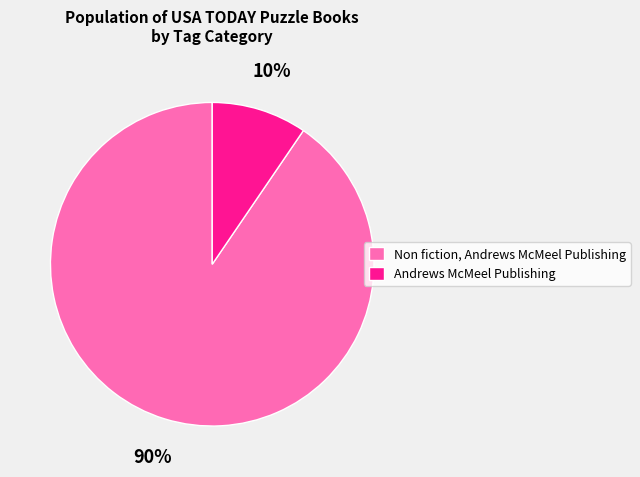

Between Andrews McMeel Publishing and Non fiction, Andrews McMeel Publishing, which is larger?

Non fiction, Andrews McMeel Publishing